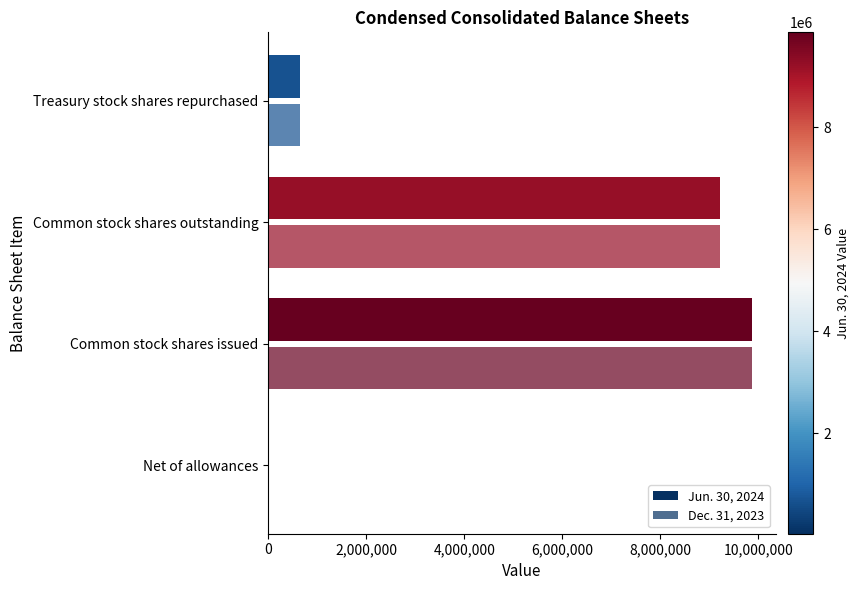

What is the sum of all Dec. 31, 2023 values?

19751566